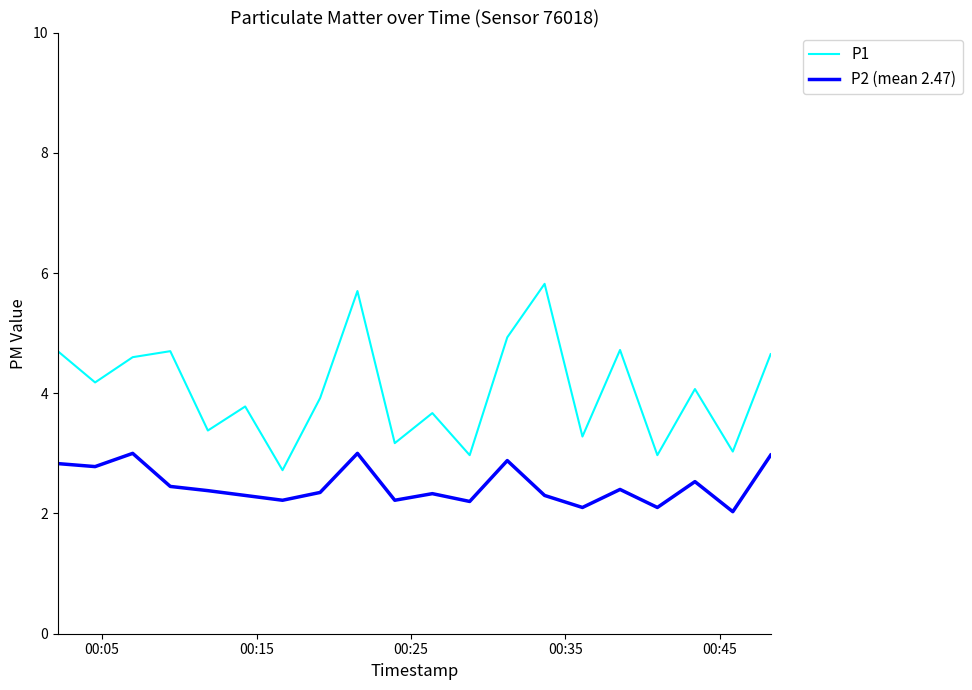

Which series has the largest total across all categories?

P1